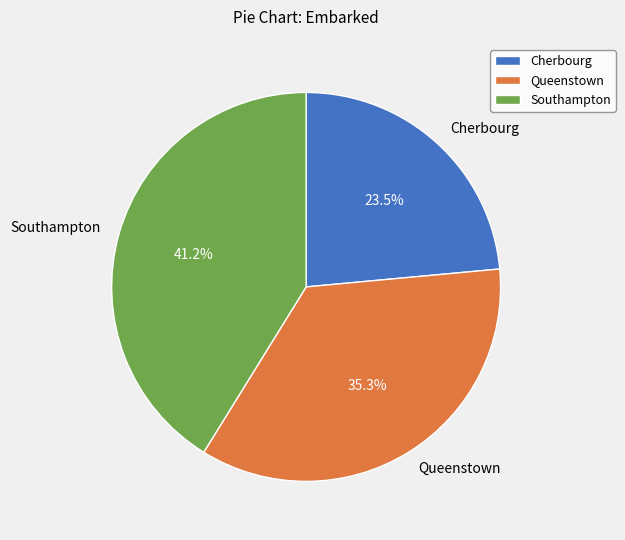

Is the sum of Queenstown and Cherbourg greater than half?

Yes